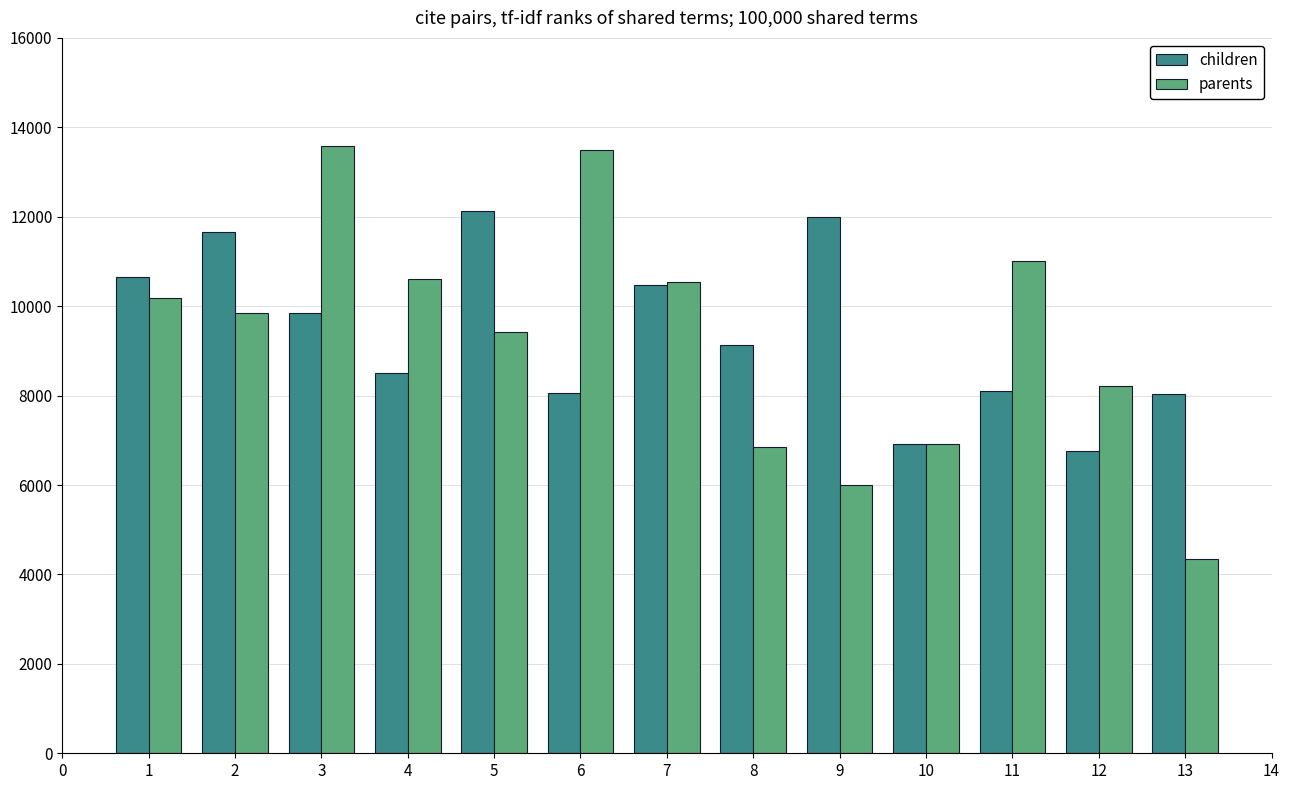

What are all the series names shown in the legend?

children, parents